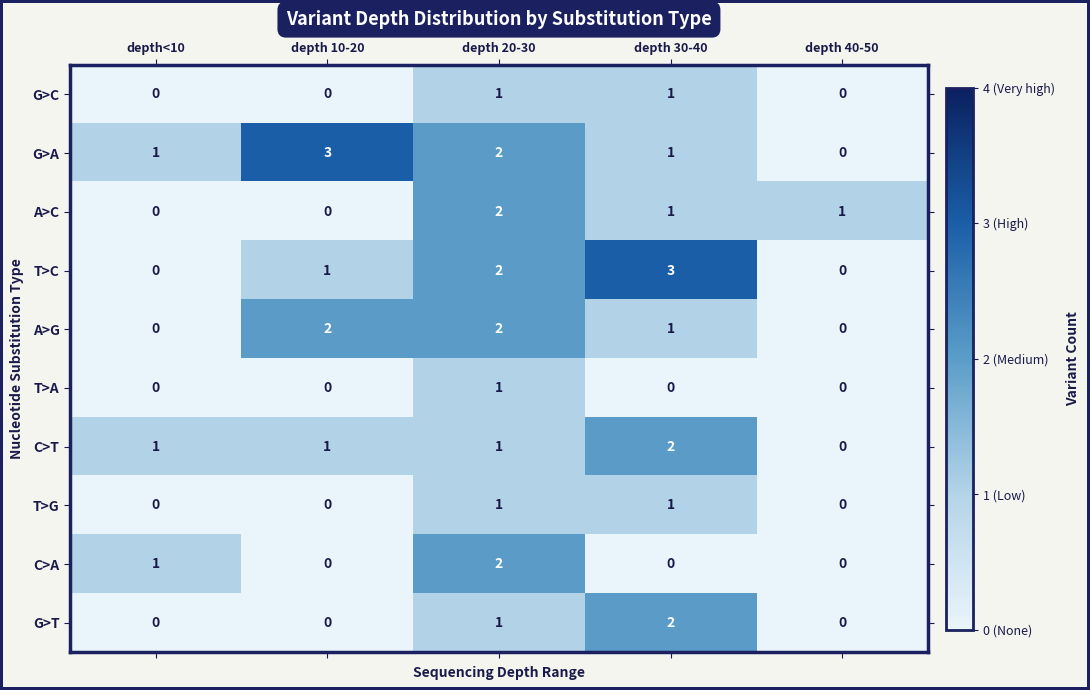

How many values in A>G are above zero?

3